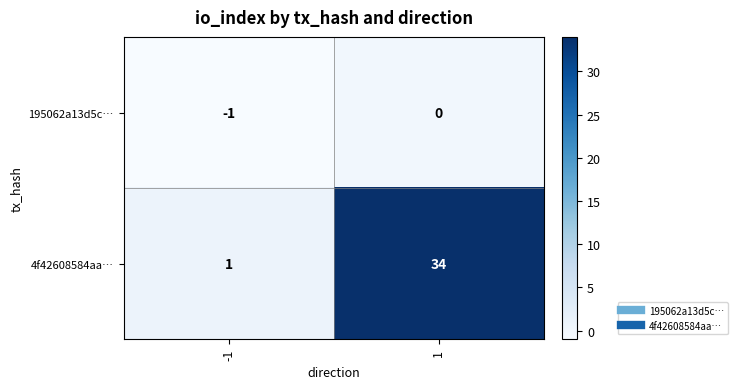

Which series has the largest total across all categories?

4f42608584aa…